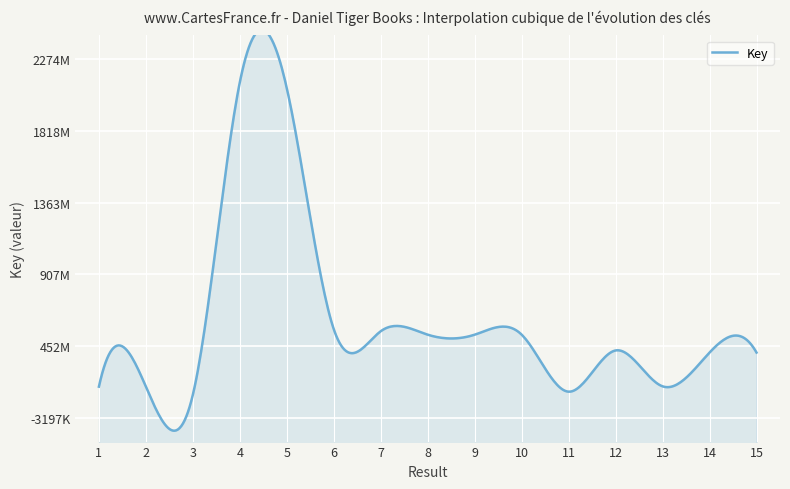

Reading left to right, transcribe all the data shown in this chart.

196444912	196414093	145337928	2125808207	2088408484	560784283	547740511	525884244	525883100	526049918	164658100	425932876	198566036	412566685	412557092